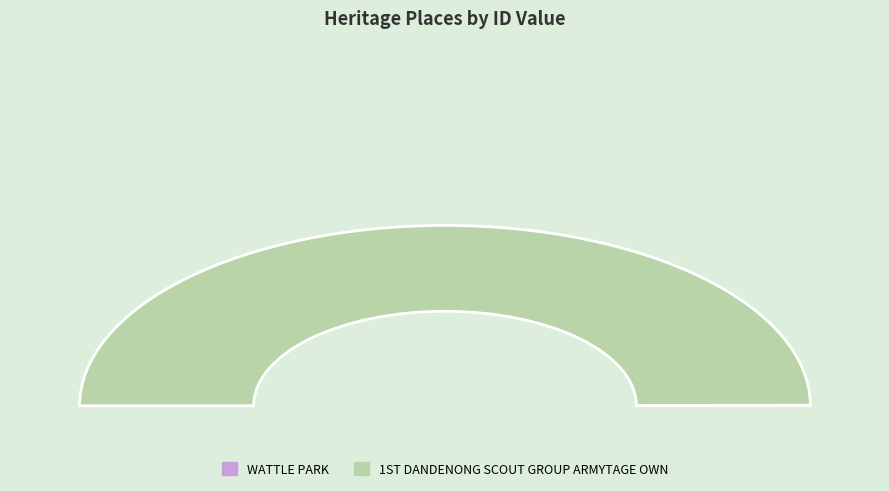

Which slice is the smallest?

WATTLE PARK